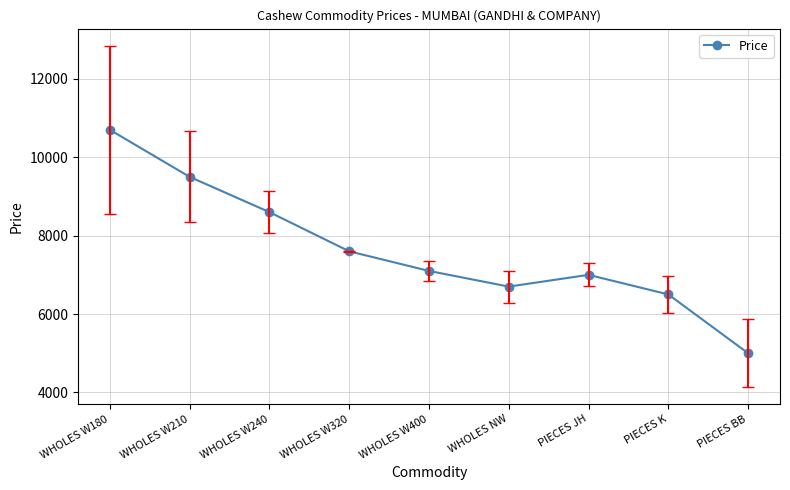

What is the ratio of the value at WHOLES W210 to the value at PIECES BB?

1.9